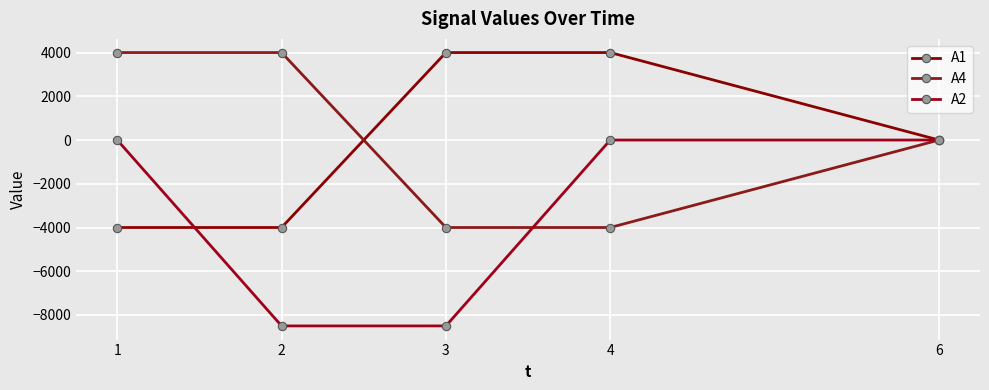

How many times do A2 and A1 cross each other?

1